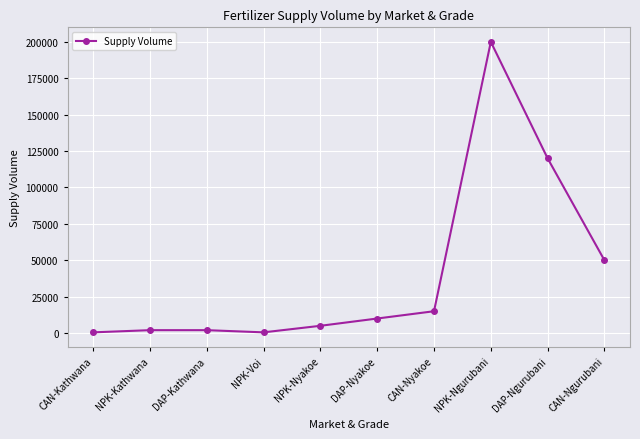

What is the sum of the values at CAN-Ngurubani and DAP-Ngurubani?

170000